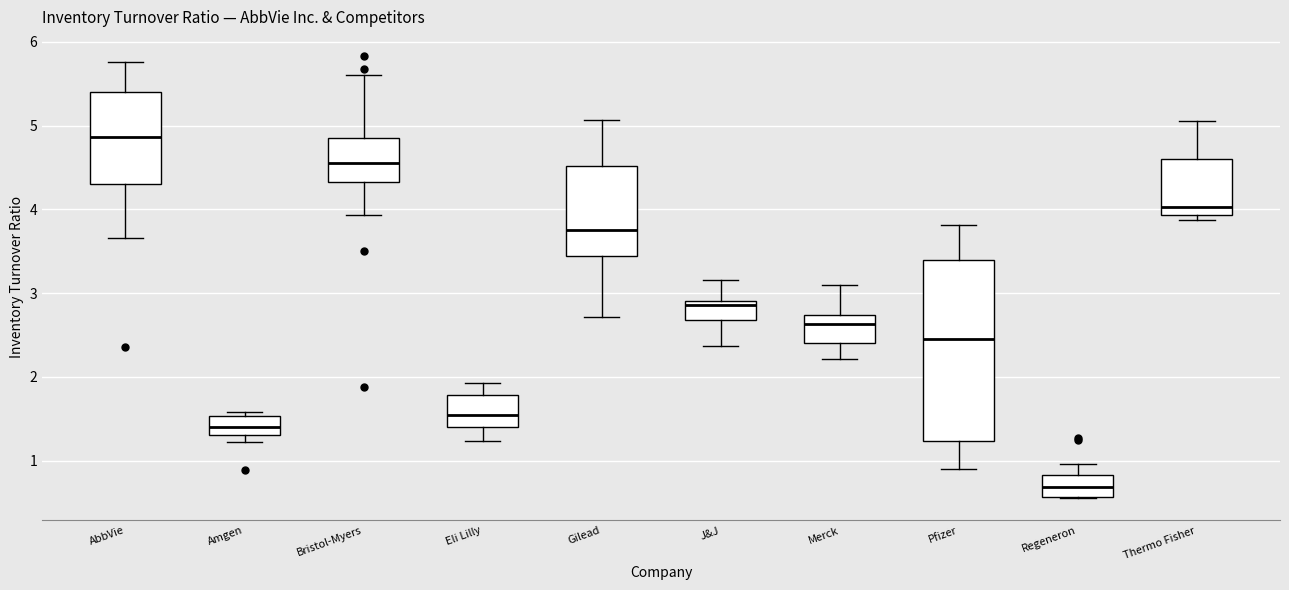

Reading left to right, transcribe this box plot: for each box, give where its median line is, the range the box spans, and where its two whiskers end, as read against the y-axis. The values are not printed on the chart, so give them approximately, as read against the axis.

AbbVie: median 4.9, box 4.3 to 5.4, whiskers 3.7 to 5.8
Amgen: median 1.4, box 1.3 to 1.5, whiskers 1.2 to 1.6
Bristol-Myers: median 4.6, box 4.3 to 4.9, whiskers 3.9 to 5.6
Eli Lilly: median 1.5, box 1.4 to 1.8, whiskers 1.2 to 1.9
Gilead: median 3.8, box 3.5 to 4.5, whiskers 2.7 to 5.1
J&J: median 2.9 (just below the box's upper edge), box 2.7 to 2.9, whiskers 2.4 to 3.2
Merck: median 2.6, box 2.4 to 2.7, whiskers 2.2 to 3.1
Pfizer: median 2.5, box 1.2 to 3.4, whiskers 0.9 to 3.8
Regeneron: median 0.7, box 0.6 to 0.8, whiskers 0.6 to 1.0
Thermo Fisher: median 4.0, box 3.9 to 4.6, whiskers 3.9 (just below the box's lower edge) to 5.1